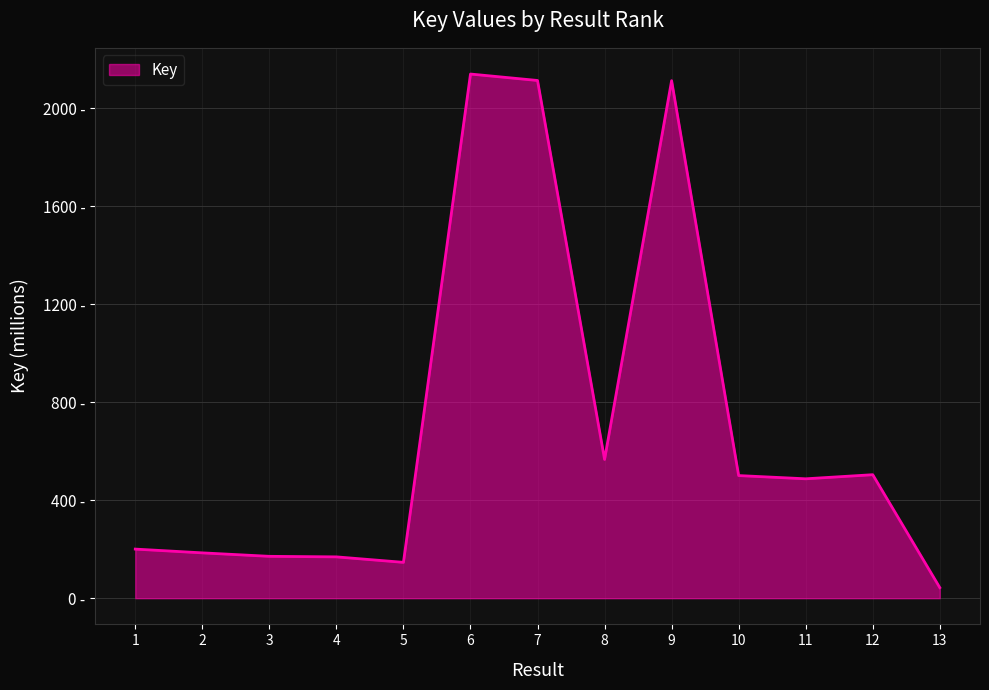

Rank the categories by value from highest to lowest.

6, 7, 9, 8, 12, 10, 11, 1, 2, 3, 4, 5, 13